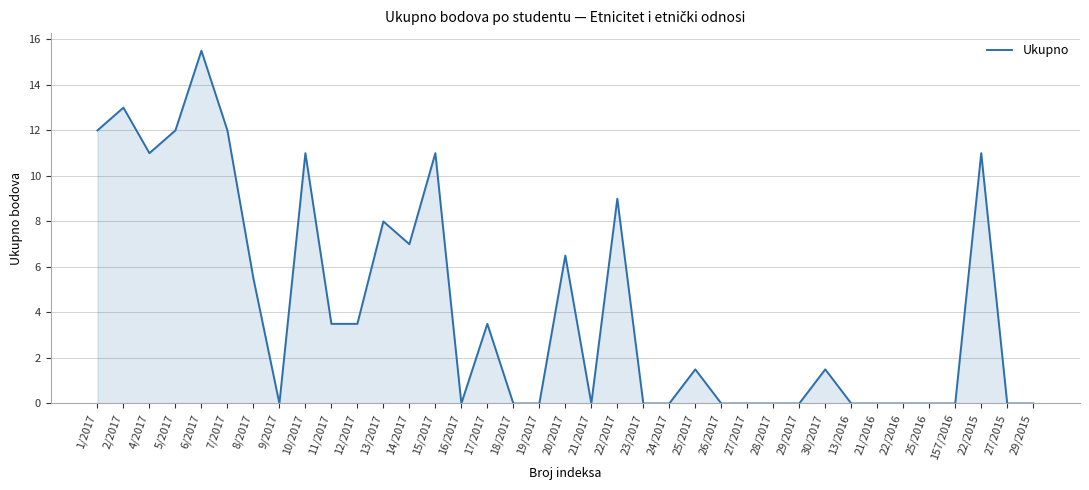

What is the change in value from 4/2017 to 22/2016?

-11.0